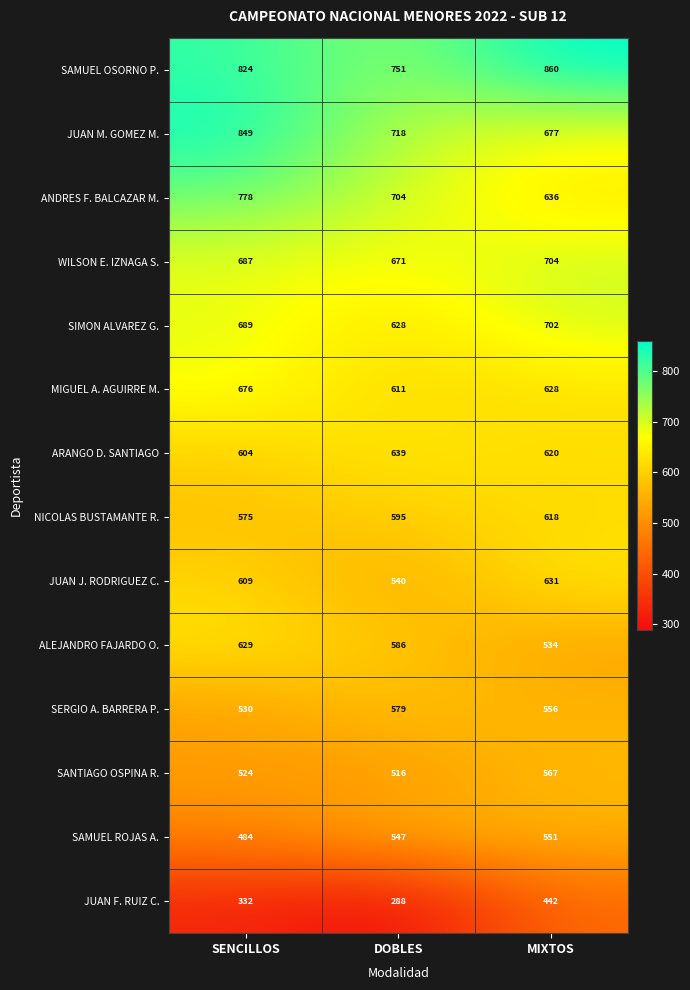

At which category does the chart reach its minimum across all series?

DOBLES